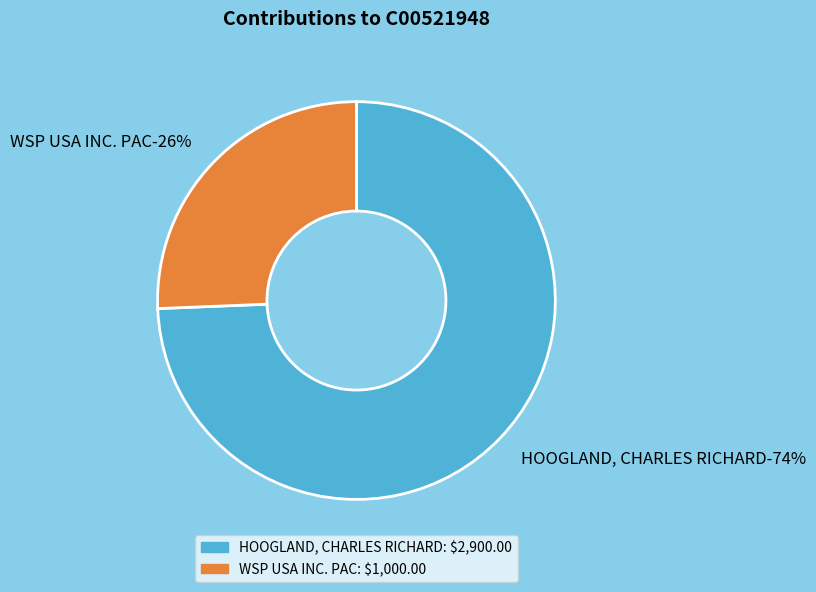

What is the change in value from HOOGLAND, CHARLES RICHARD to WSP USA INC. PAC?

-1900